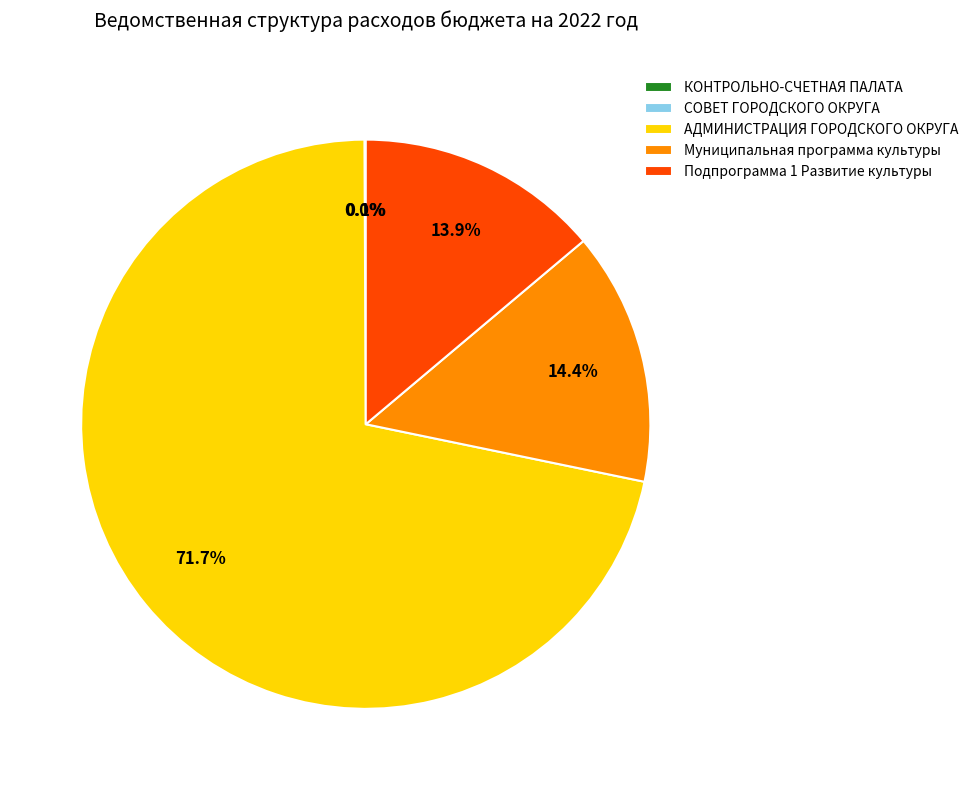

The Подпрограмма 1 Развитие культуры slice represents 24% of the pie. True or false?

False